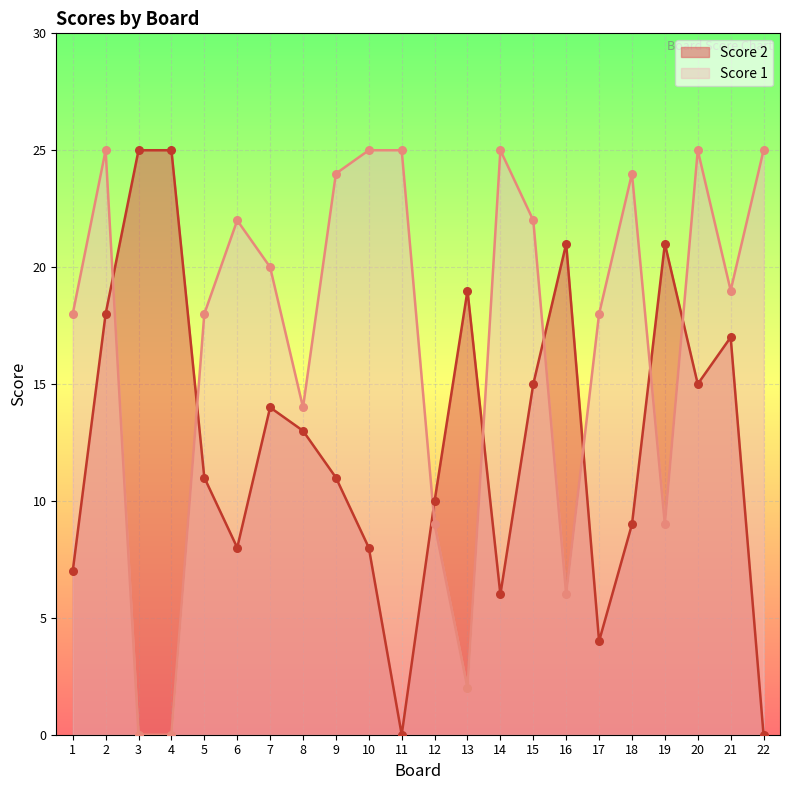

Which series has the largest Y range (max minus min)?

Score 1